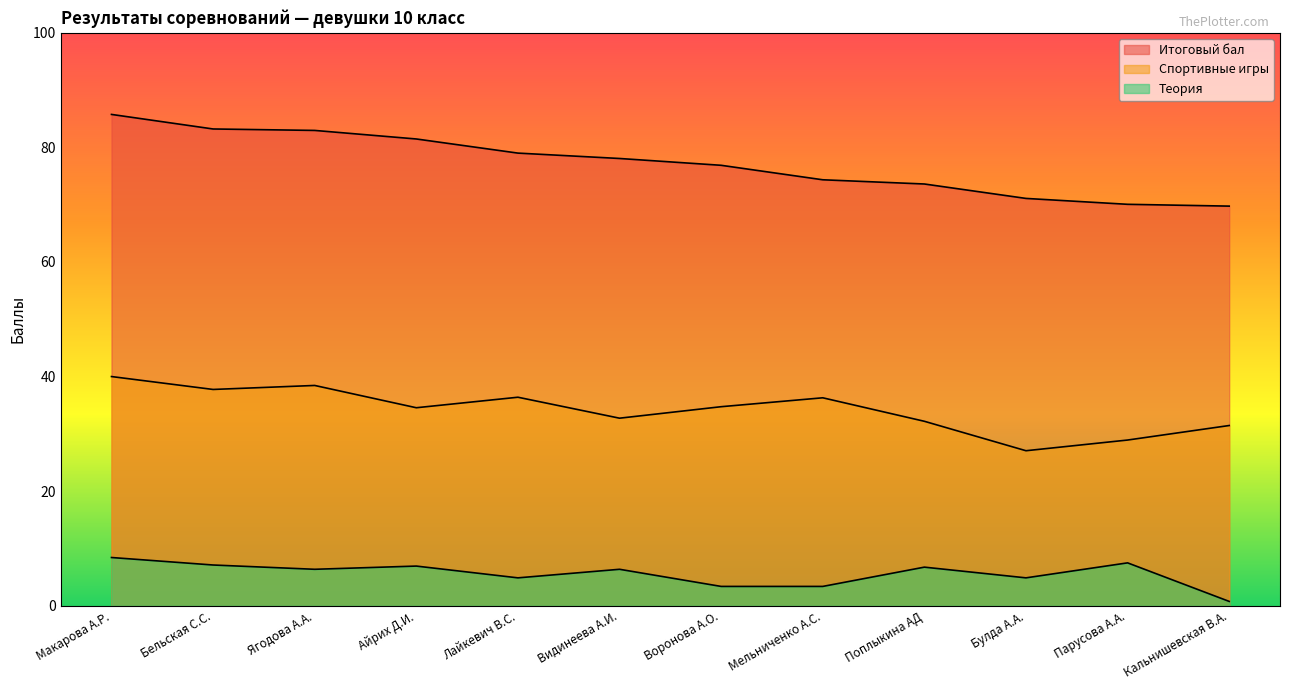

How many data points in Теория are less than 6?

5